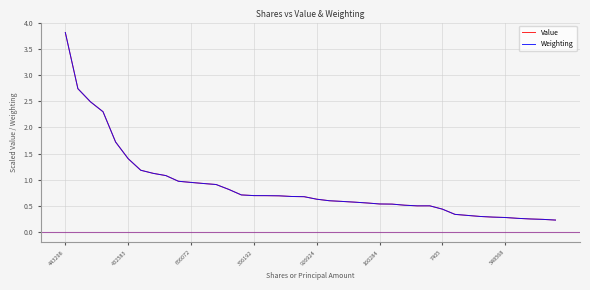

What is the greatest value displayed?

3.8